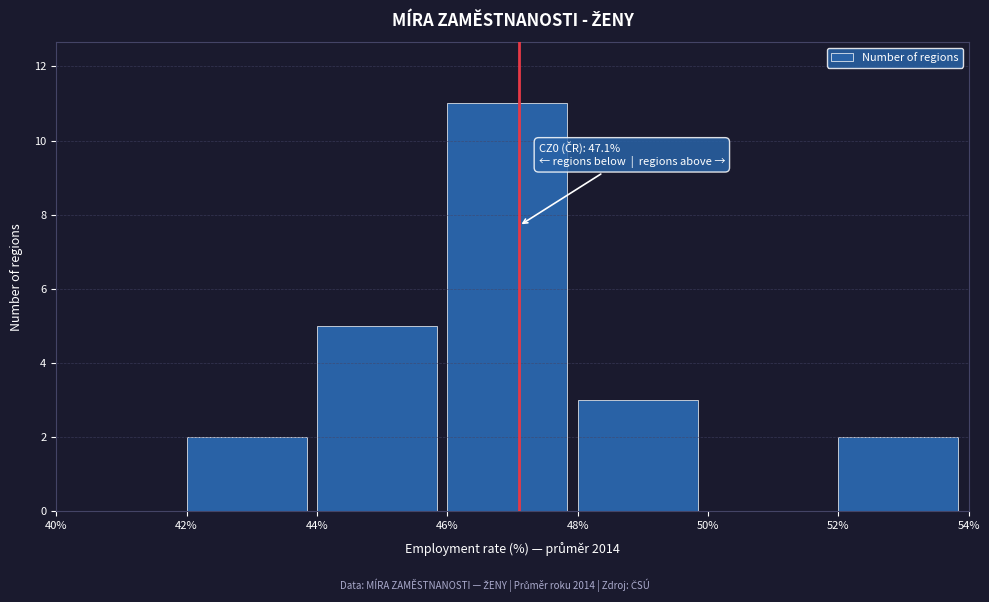

Which range on the x-axis has the tallest bar?

46% to 48%